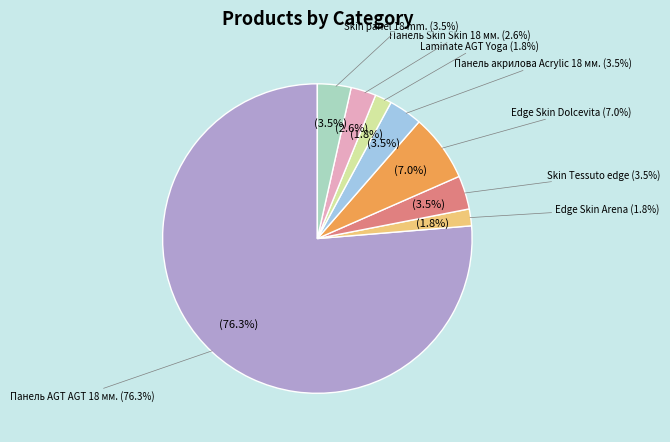

Rank the categories by value from lowest to highest.

Edge Skin Arena, Laminate AGT Yoga, Панель Skin Skin 18 мм., Skin Tessuto edge, Панель акрилова Acrylic 18 мм., Skin panel 18 mm., Edge Skin Dolcevita, Панель AGT AGT 18 мм.